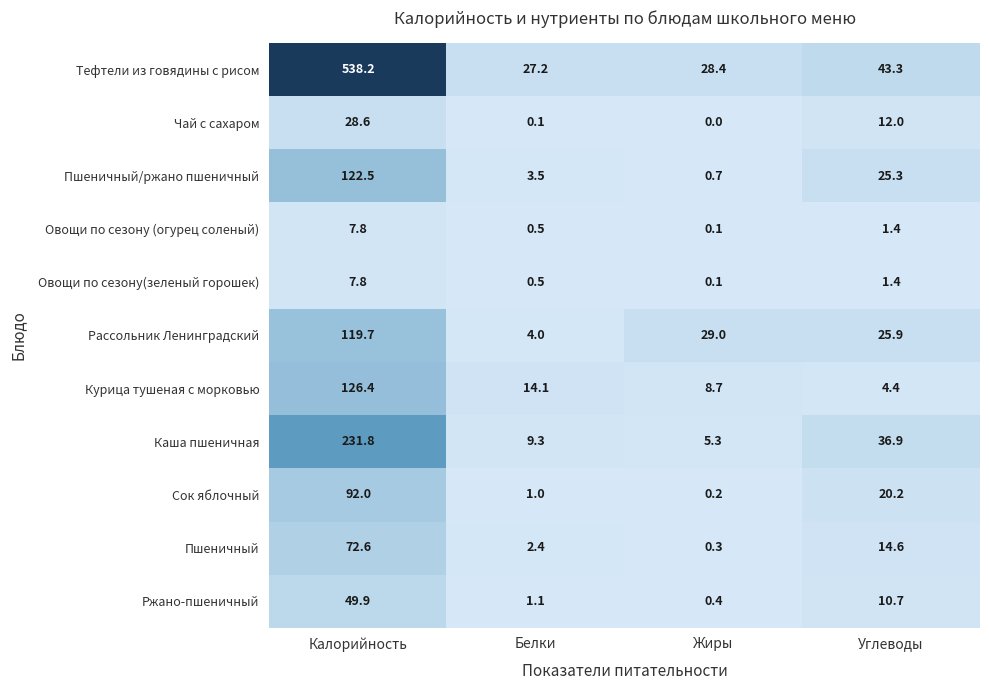

What is the maximum value for Сок яблочный?

92.0